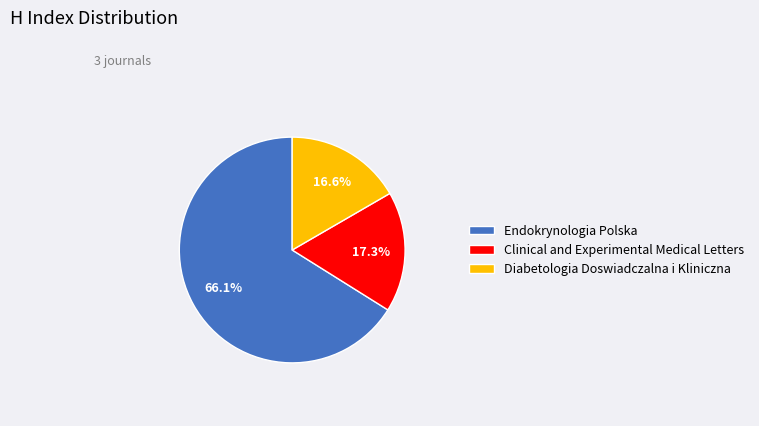

To the nearest percent, what is the difference between the largest and smallest slice percentages?

49%